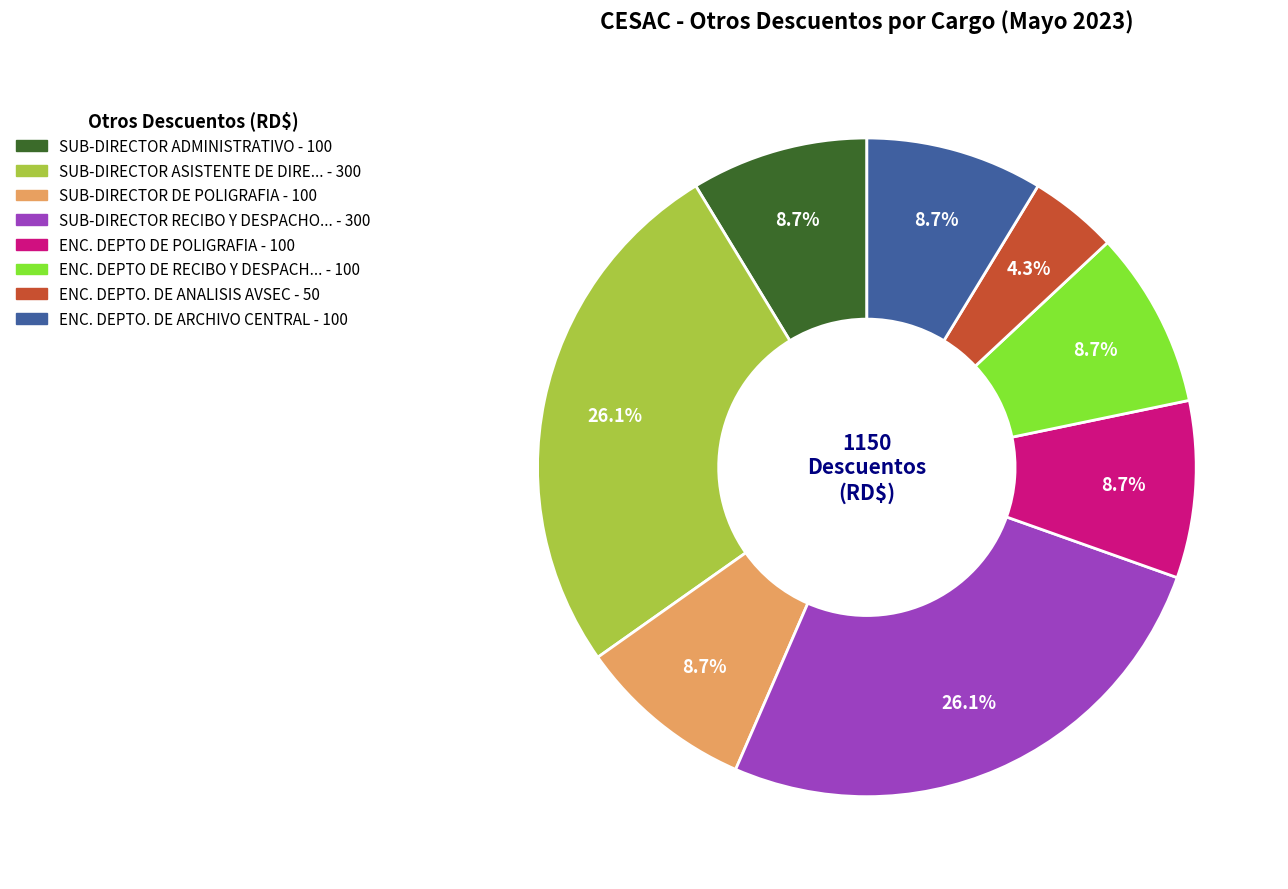

Is there a majority slice in this chart?

No